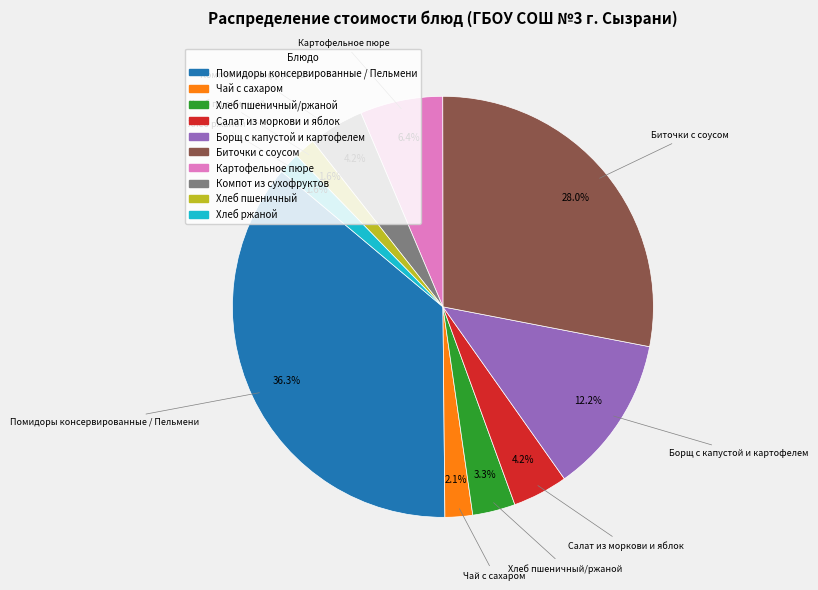

Is there any slice that represents more than half of the pie?

No